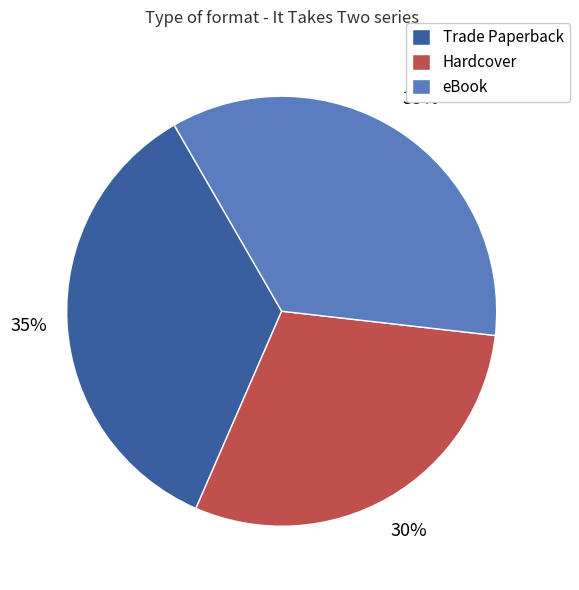

Does any single category account for the majority?

No